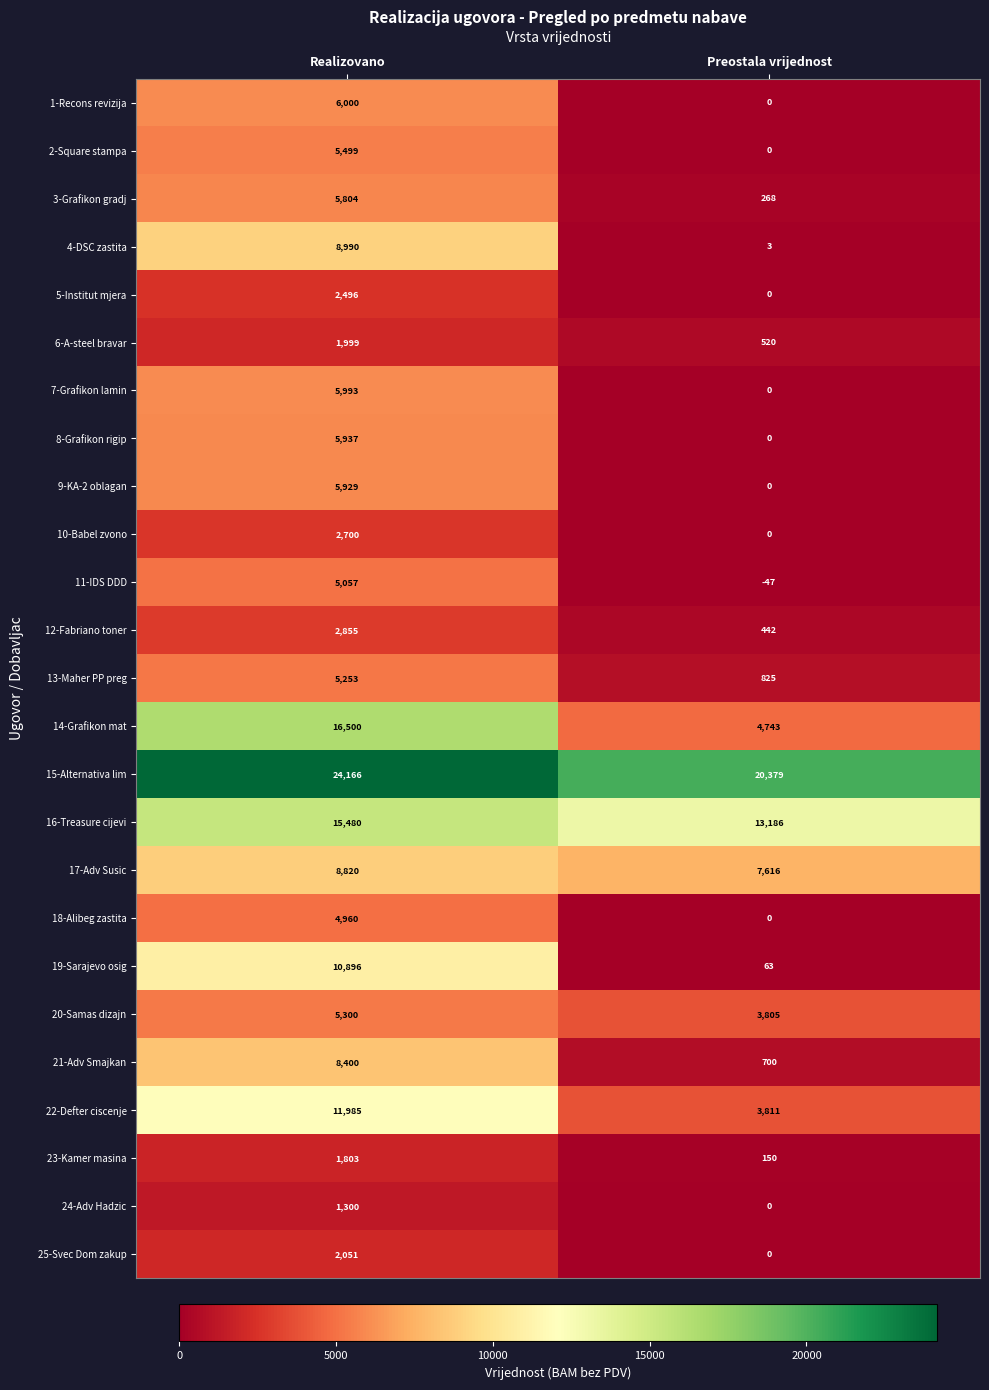

What is the maximum value shown in the chart?

24166